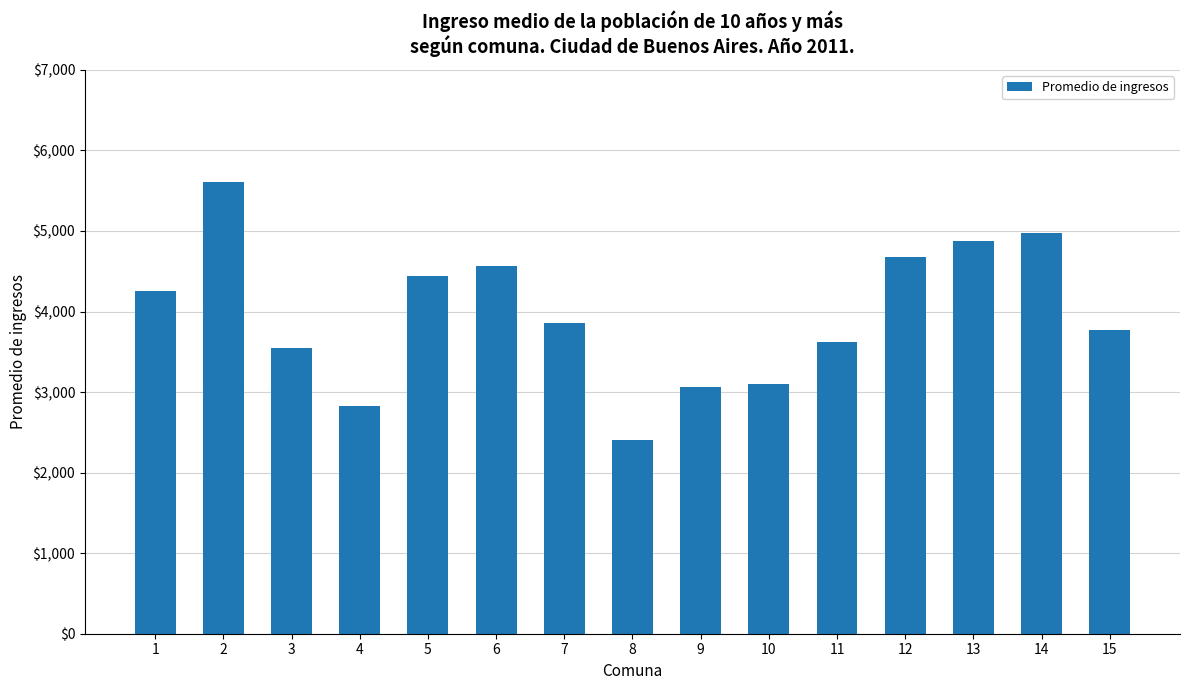

What is the ratio of the value at 13 to the value at 2?

0.9